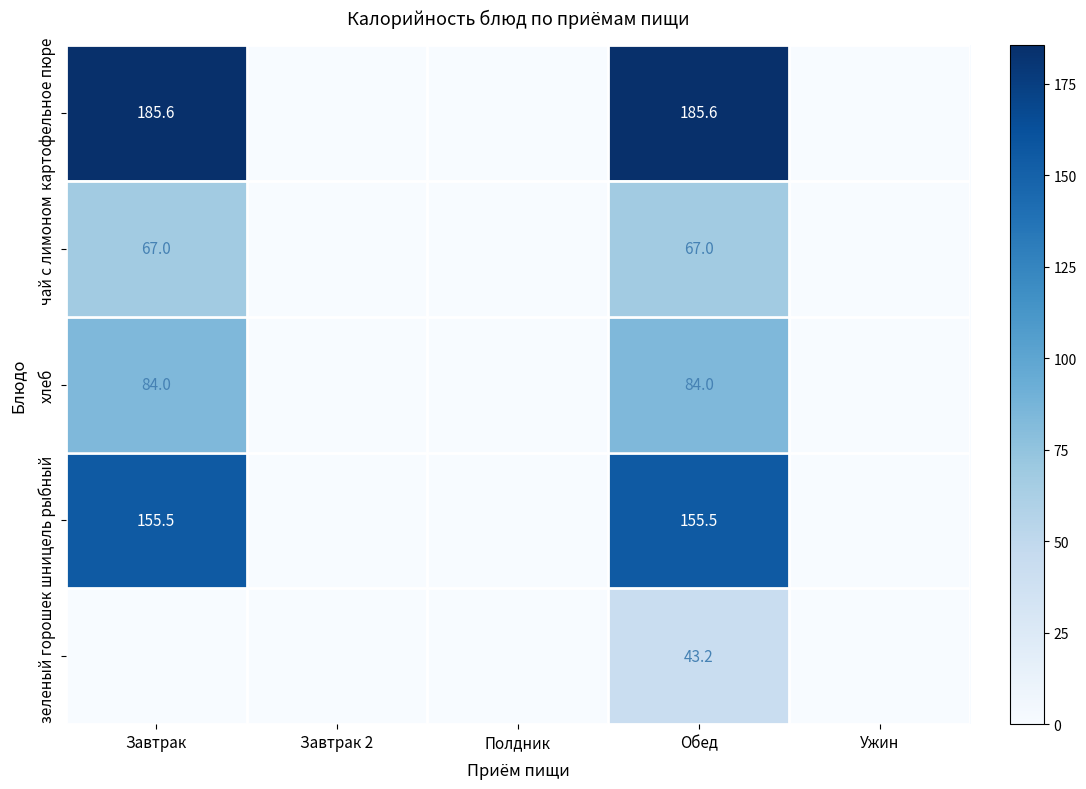

Is the value of картофельное пюре at Завтрак 2 greater than the value of зеленый горошек at Ужин?

No